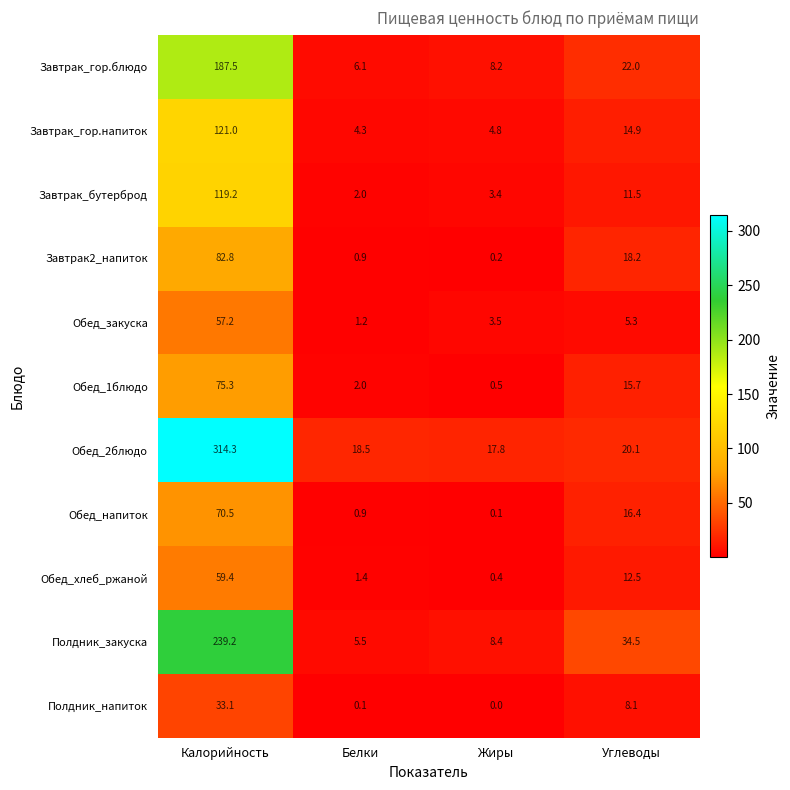

Which series has the widest spread of values?

Обед_2блюдо